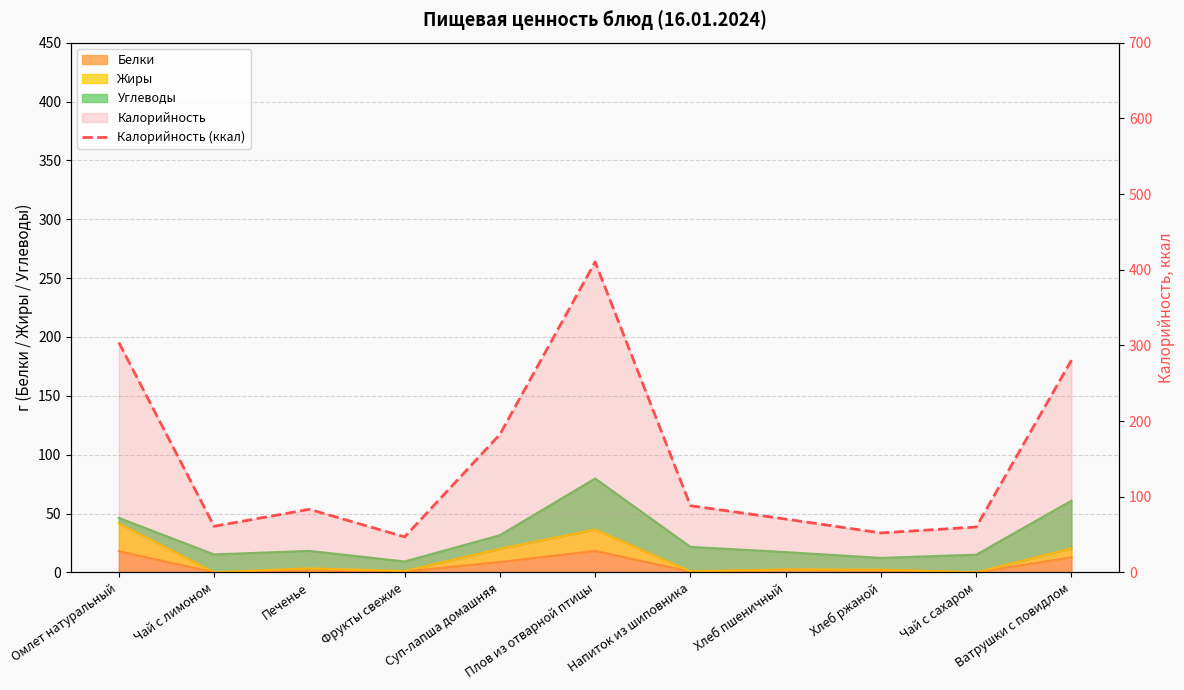

What is the label of the 2nd point from the left?

Чай с лимоном